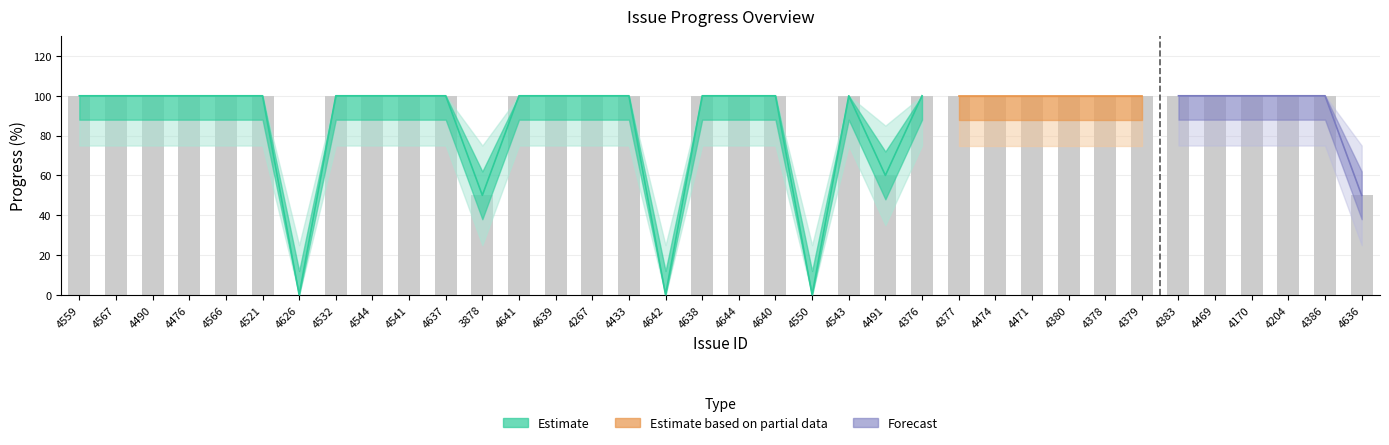

Which label corresponds to the largest value in the chart?

4559